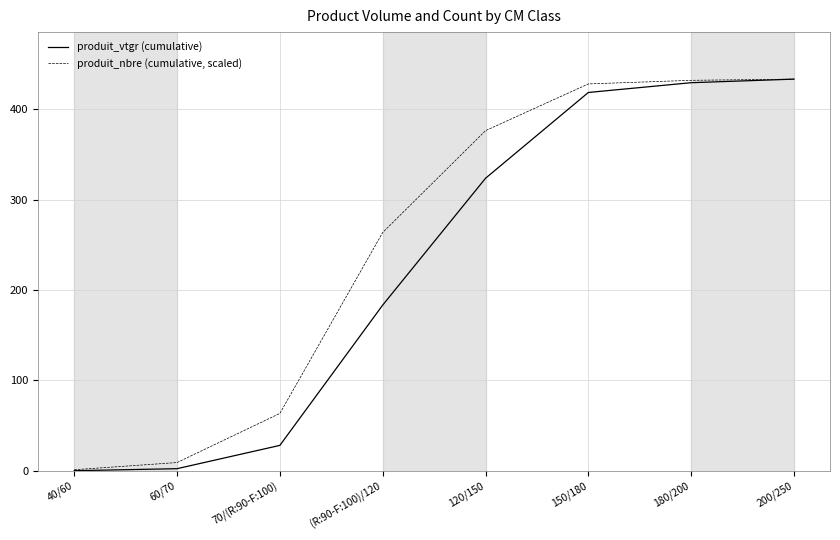

Rank the series at (R:90-F:100)/120 from lowest to highest value.

produit_vtgr (cumulative), produit_nbre (cumulative, scaled)